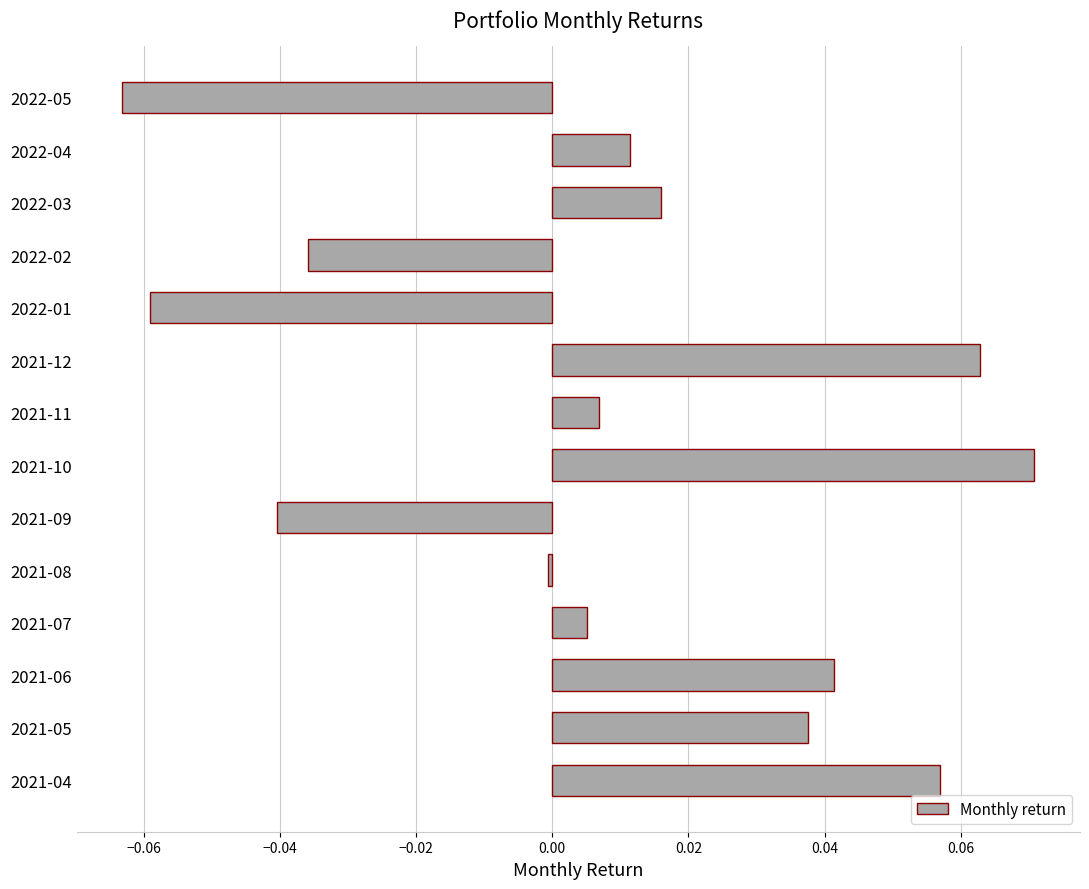

The chart shows a value of 0.0 at 2021-07. True or false?

True